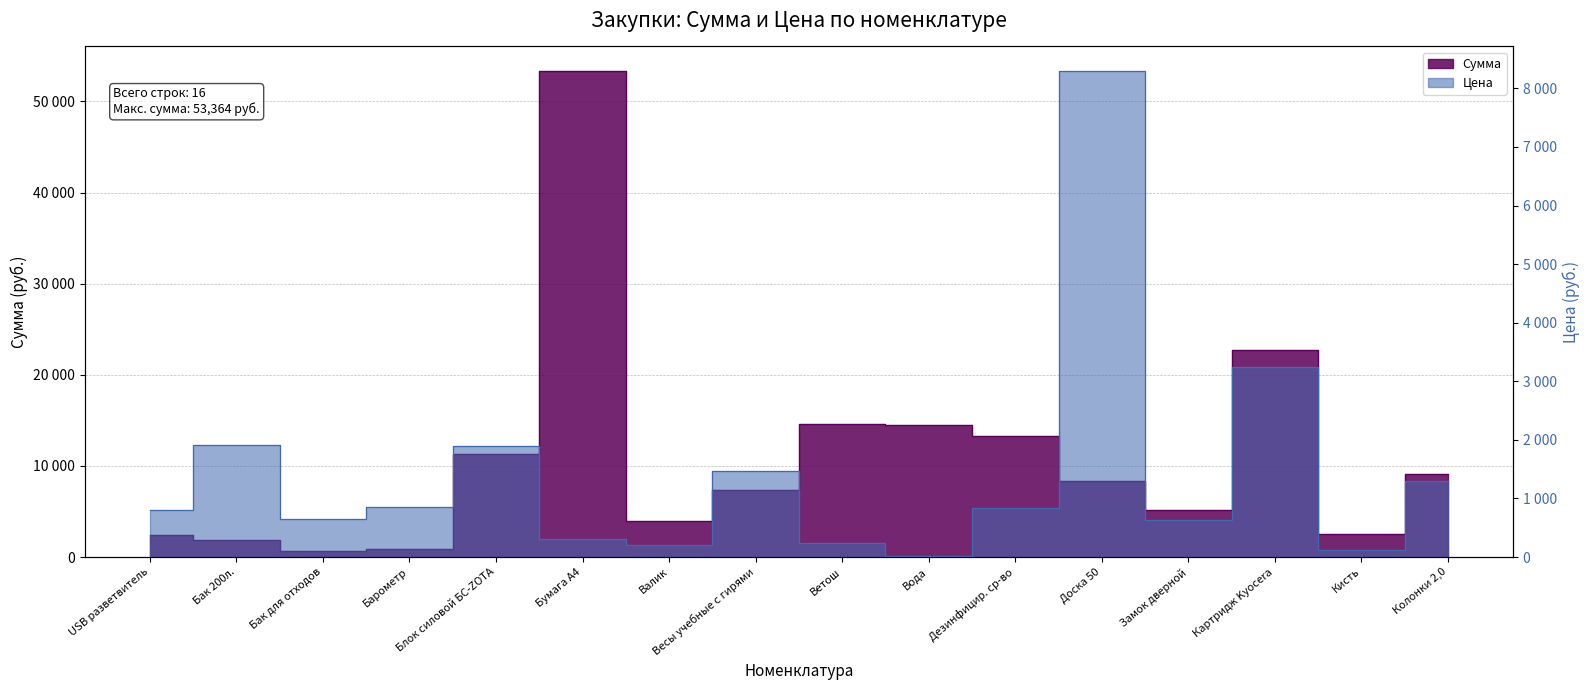

How many interior local peaks does the Цена series have?

5